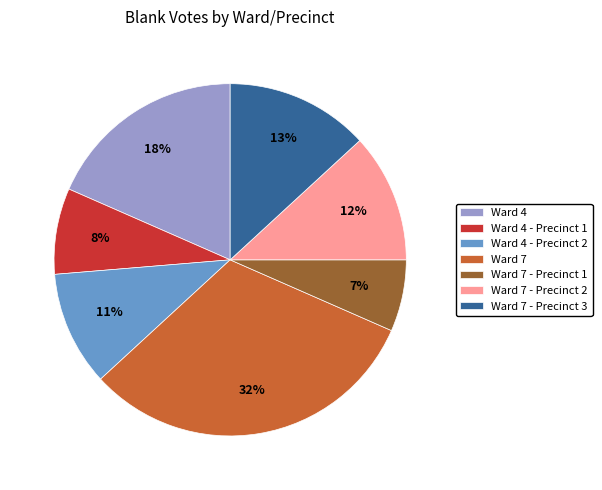

Count the number of slices in the pie.

7